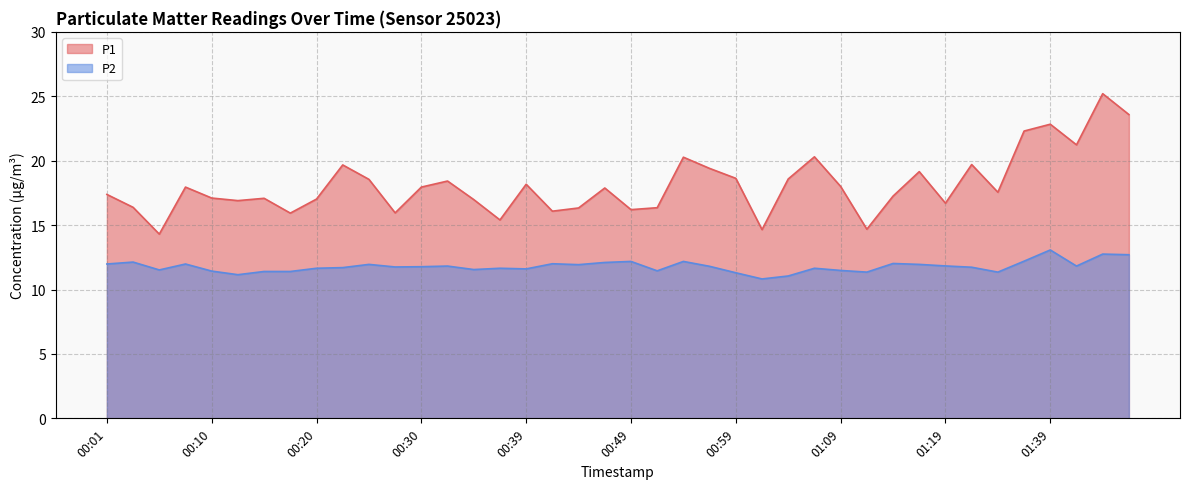

Between 01:11 and 01:42, which is larger?

01:42